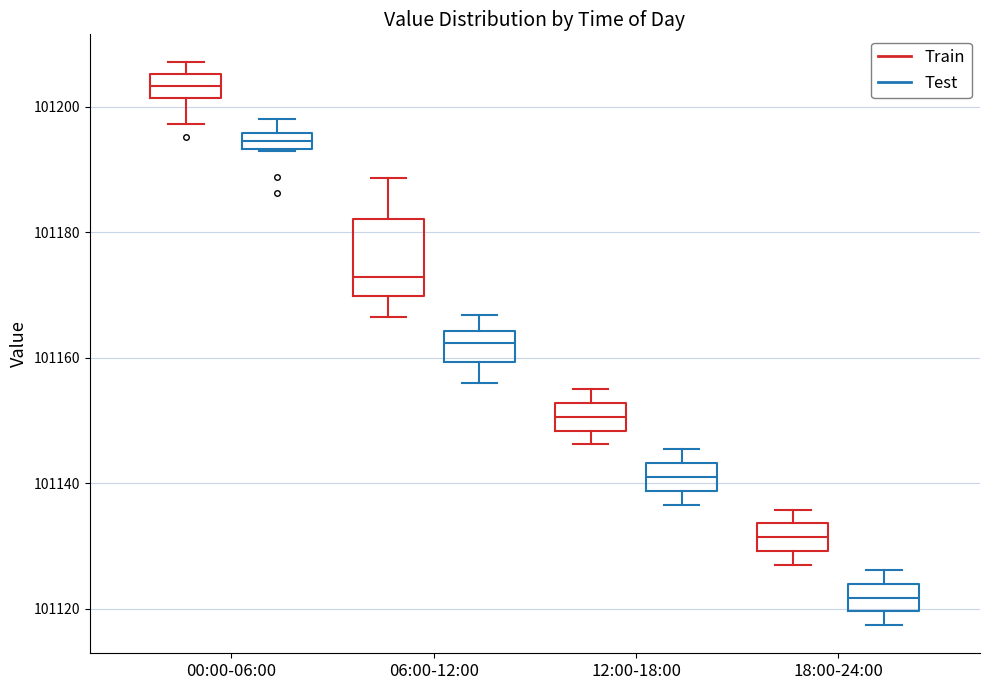

Where does the median line of the box for 12:00-18:00 (Test) sit on the y-axis? The values are not printed on the chart, so give them approximately, as read against the axis.

101142